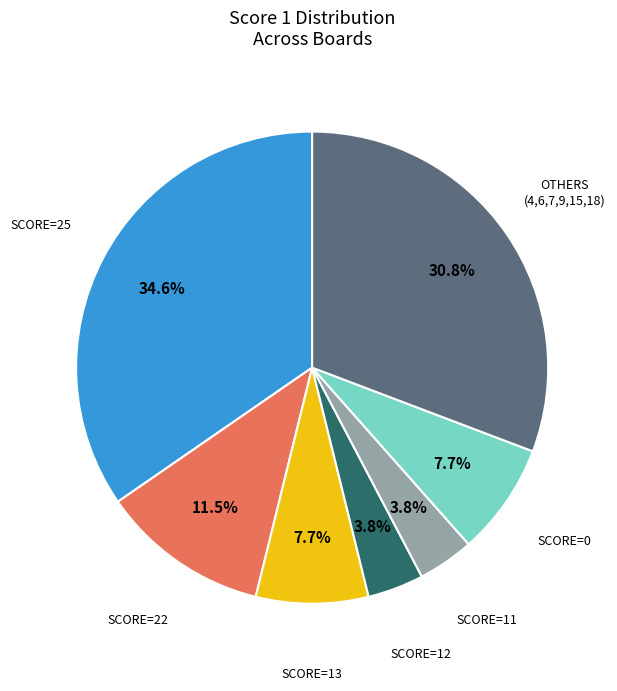

What percentage is NOT represented by OTHERS (4,6,7,9,15,18)?

69.2%